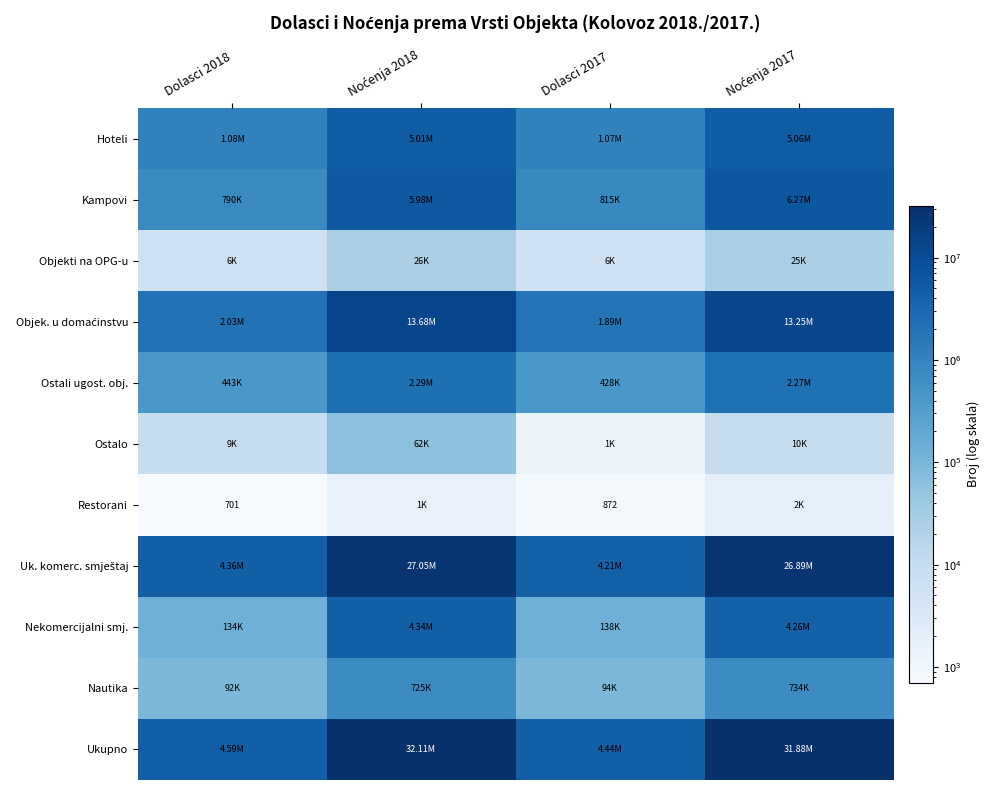

The Hoteli series shows 3310458 at Noćenja 2017. True or false?

False